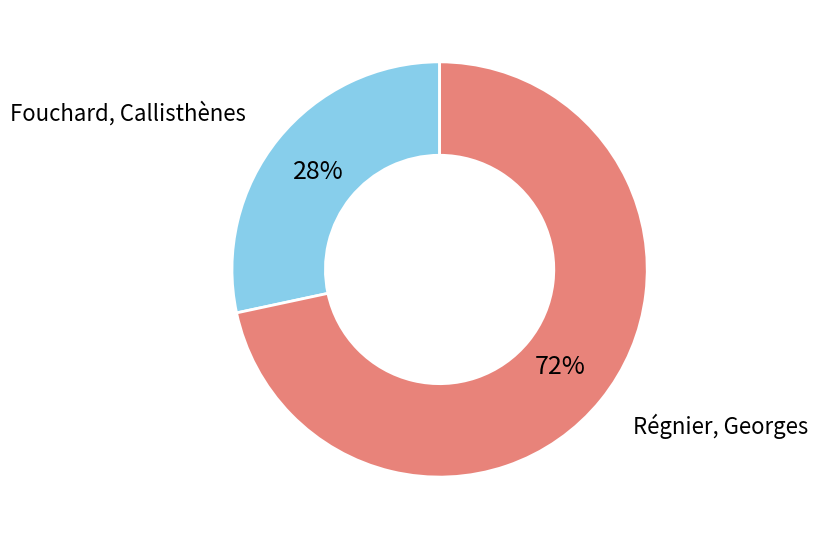

To the nearest percent, what is the average slice percentage?

50%